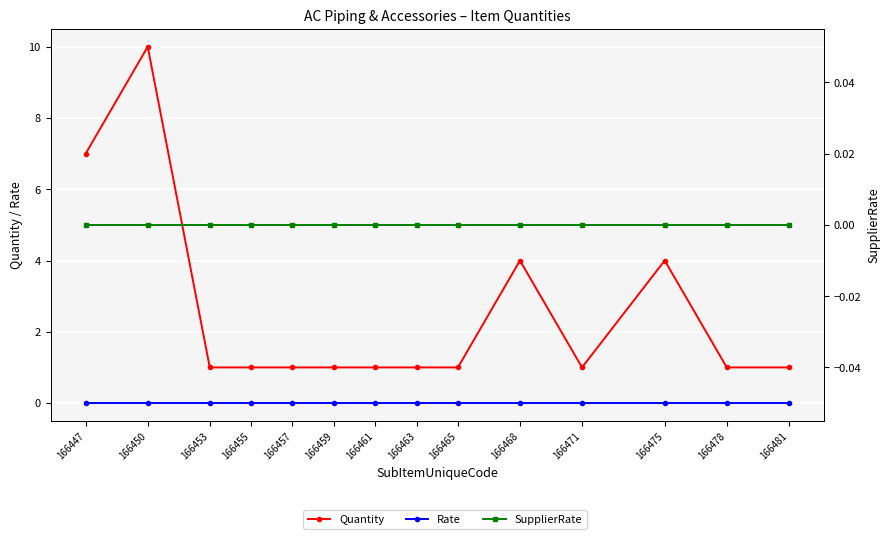

Reading left to right, extract all data points from this chart.

Quantity: 166447=7	166450=10	166453=1	166455=1	166457=1	166459=1	166461=1	166463=1	166465=1	166468=4	166471=1	166475=4	166478=1	166481=1
Rate: 166447=0	166450=0	166453=0	166455=0	166457=0	166459=0	166461=0	166463=0	166465=0	166468=0	166471=0	166475=0	166478=0	166481=0
SupplierRate: 166447=0	166450=0	166453=0	166455=0	166457=0	166459=0	166461=0	166463=0	166465=0	166468=0	166471=0	166475=0	166478=0	166481=0